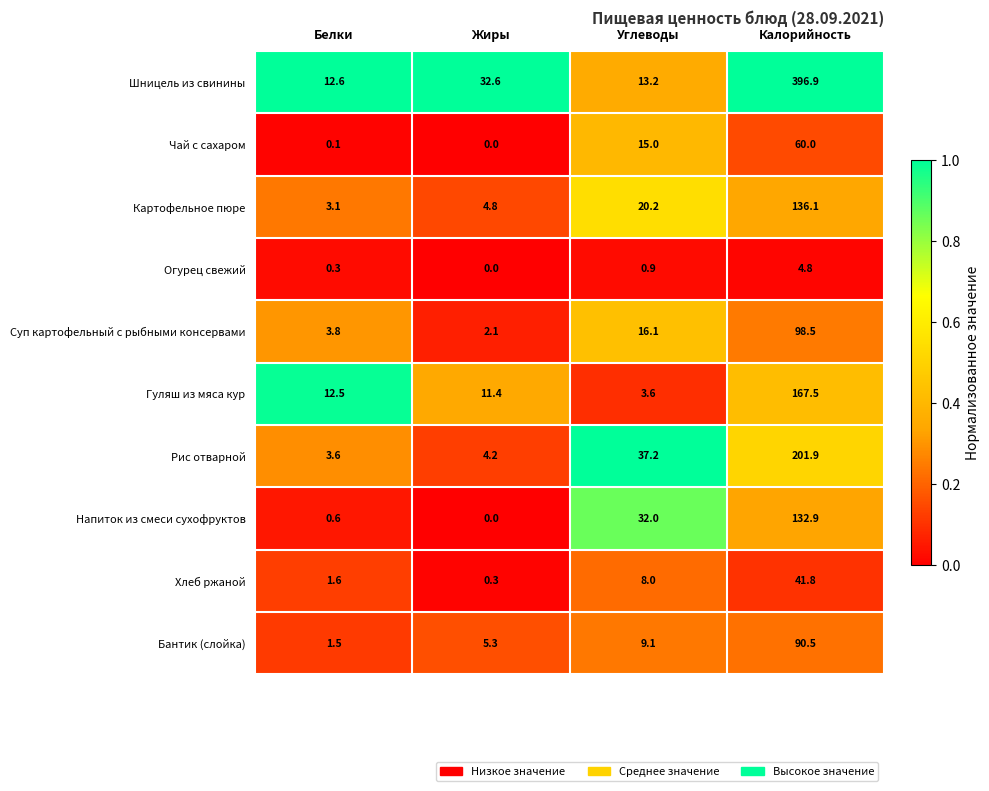

The value of Рис отварной at Углеводы is 48.9. True or false?

False